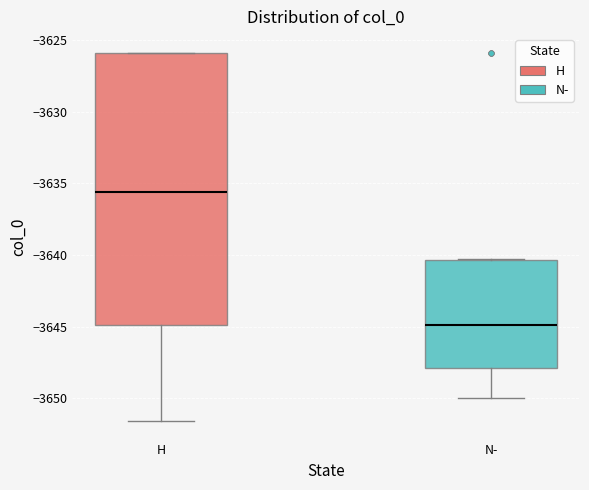

Reading left to right, transcribe this box plot: for each box, give where its median line is, the range the box spans, and where its two whiskers end, as read against the y-axis. The values are not printed on the chart, so give them approximately, as read against the axis.

H: median -3635.5, box -3645.0 to -3626.0, whiskers -3651.5 to -3626.0
N-: median -3645.0, box -3648.0 to -3640.5, whiskers -3650.0 to -3640.5